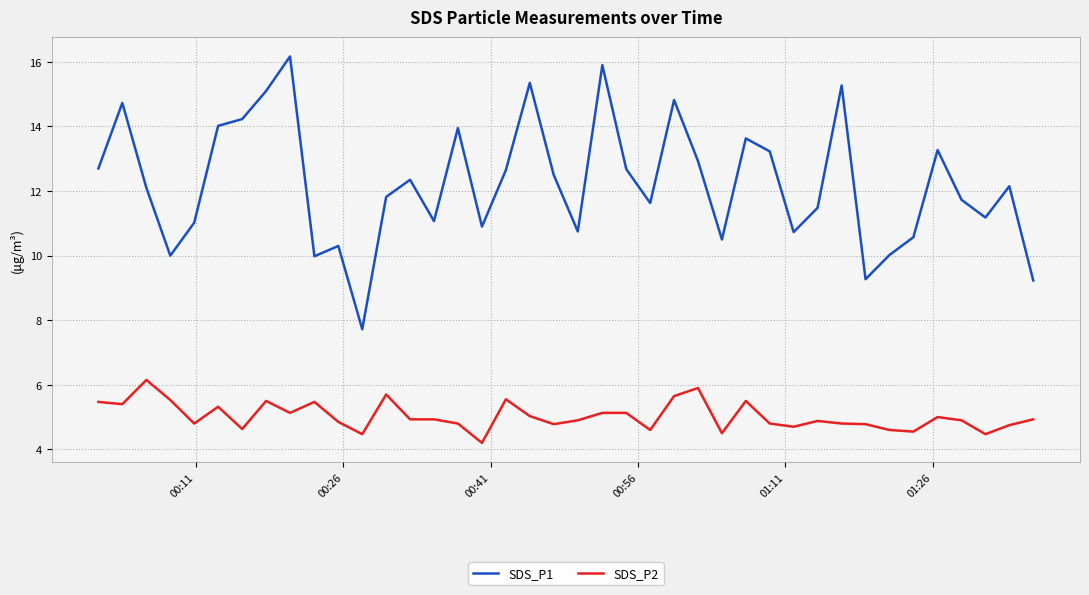

Which series has the largest total across all categories?

SDS_P1